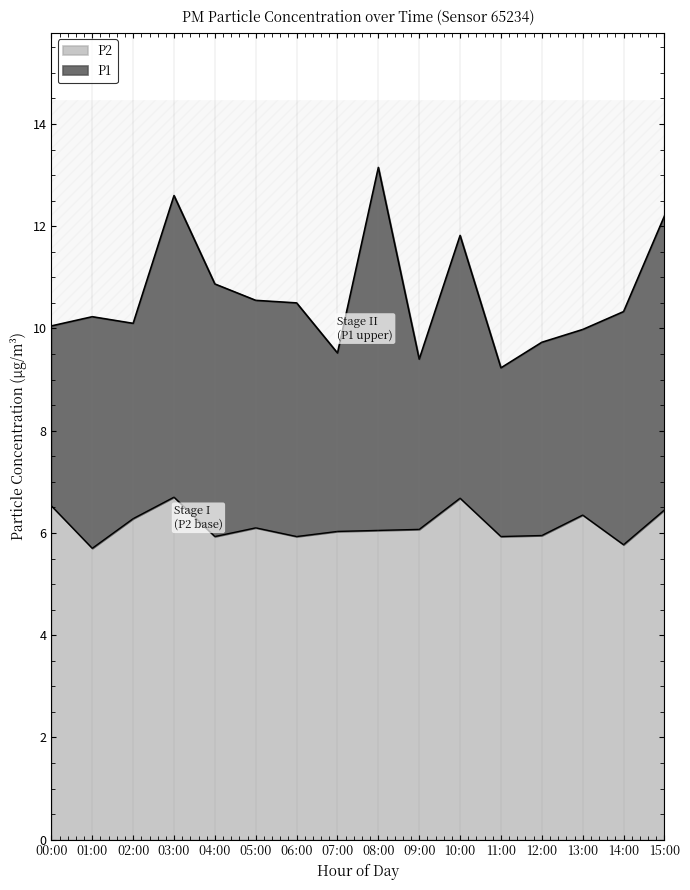

At 07:00, list the series in order from largest to smallest.

P1, P2